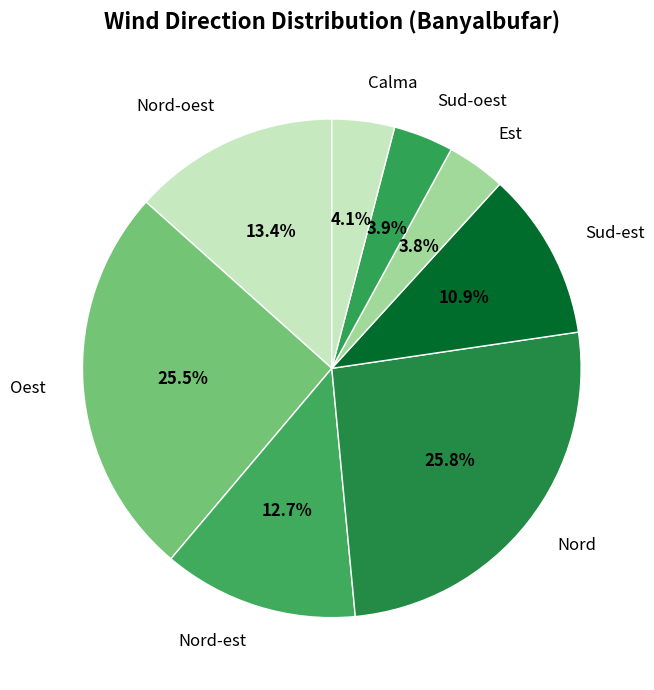

Approximately how many times larger is the value at Calma compared to Nord-oest?

0.3